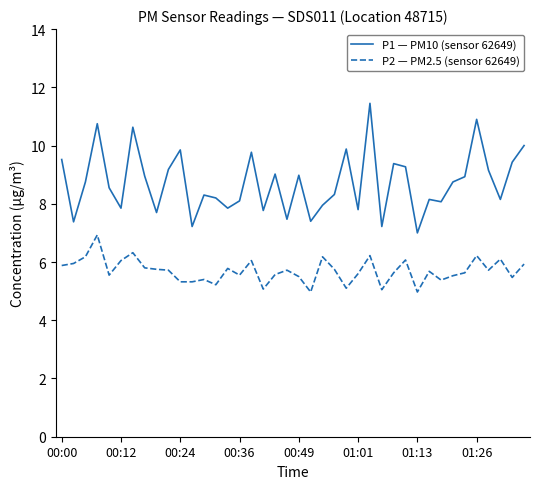

What are all the series names shown in the legend?

P1 — PM10 (sensor 62649), P2 — PM2.5 (sensor 62649)